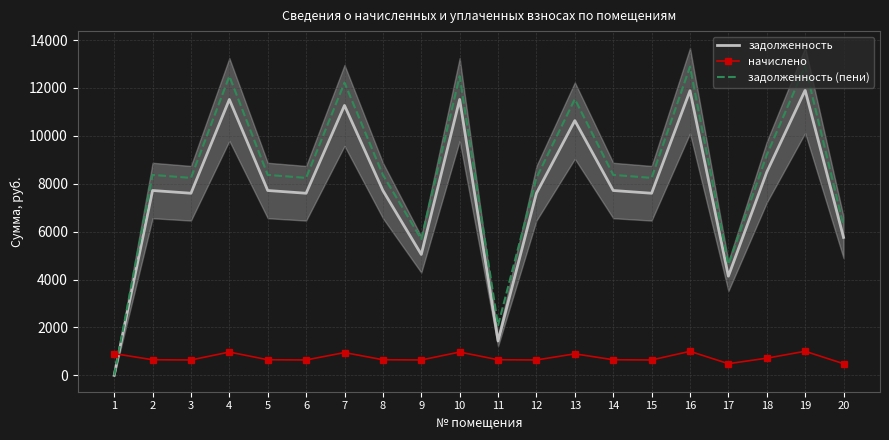

Is the value of задолженность at 19 greater than the value of задолженность (пени) at 19?

No